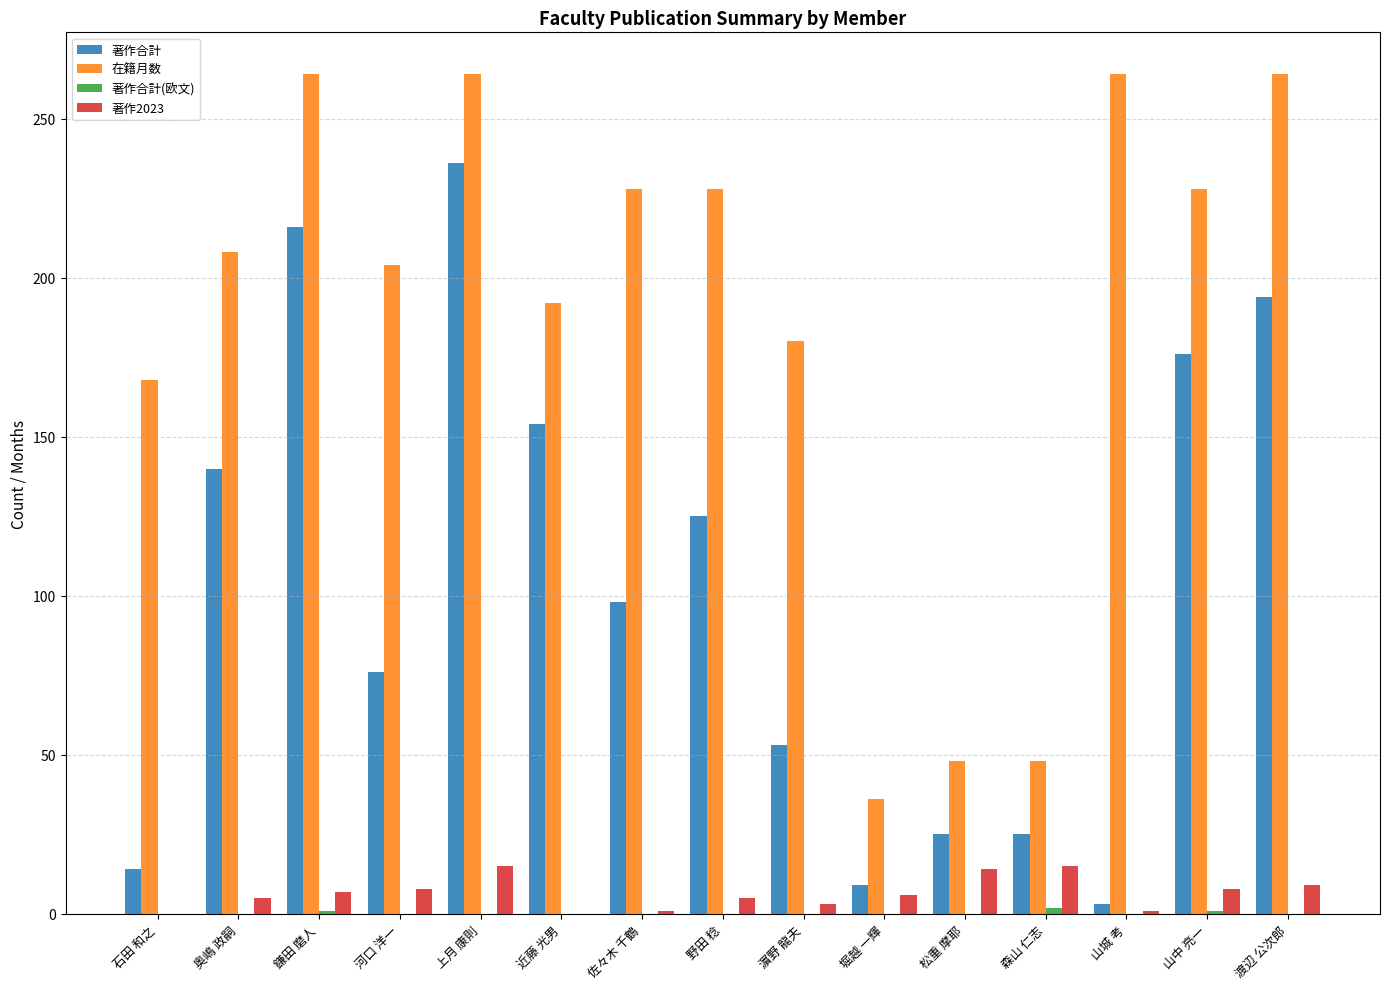

What is the maximum value for 在籍月数?

264